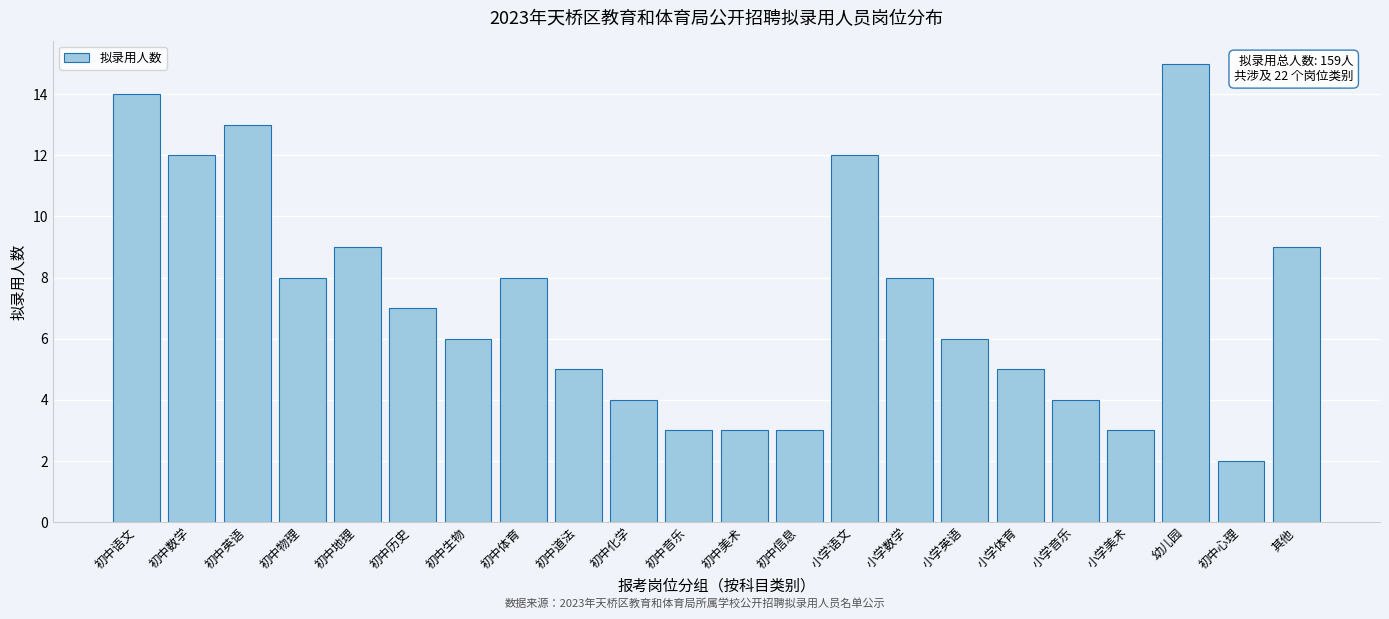

Reading left to right, extract all data points from this chart.

14	12	13	8	9	7	6	8	5	4	3	3	3	12	8	6	5	4	3	15	2	9